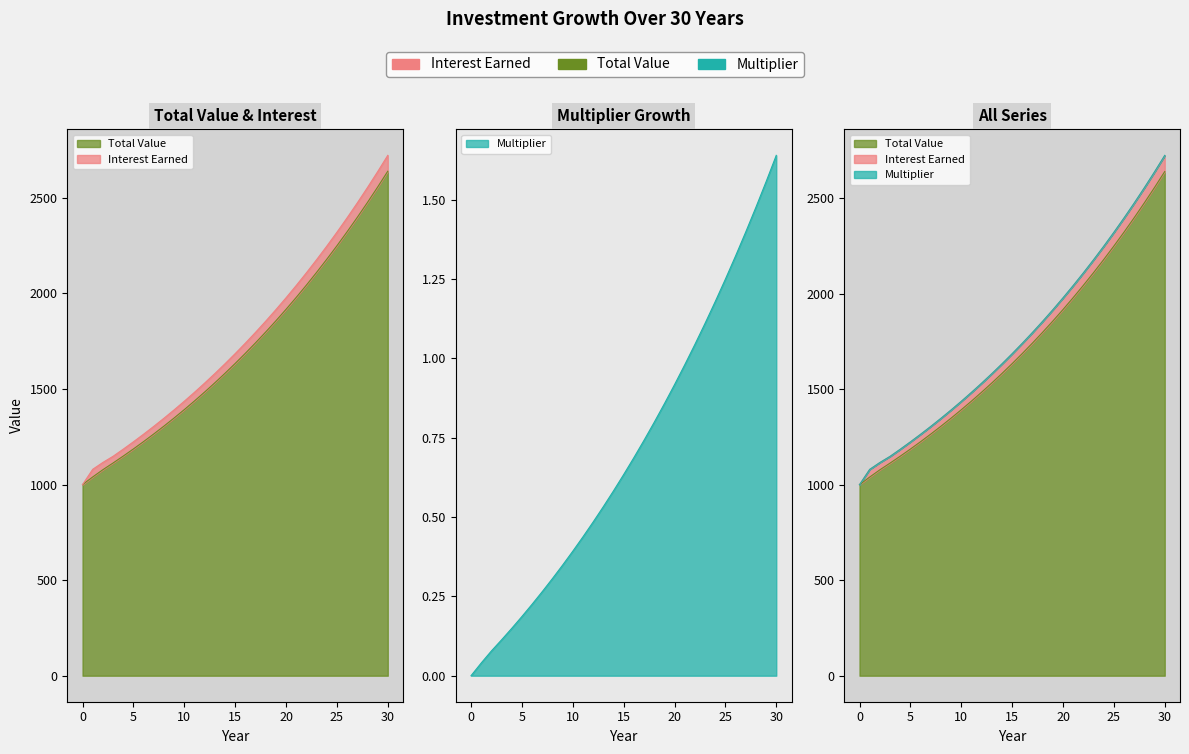

Is the value of Total Value at 4 greater than the value of Multiplier at 25?

Yes